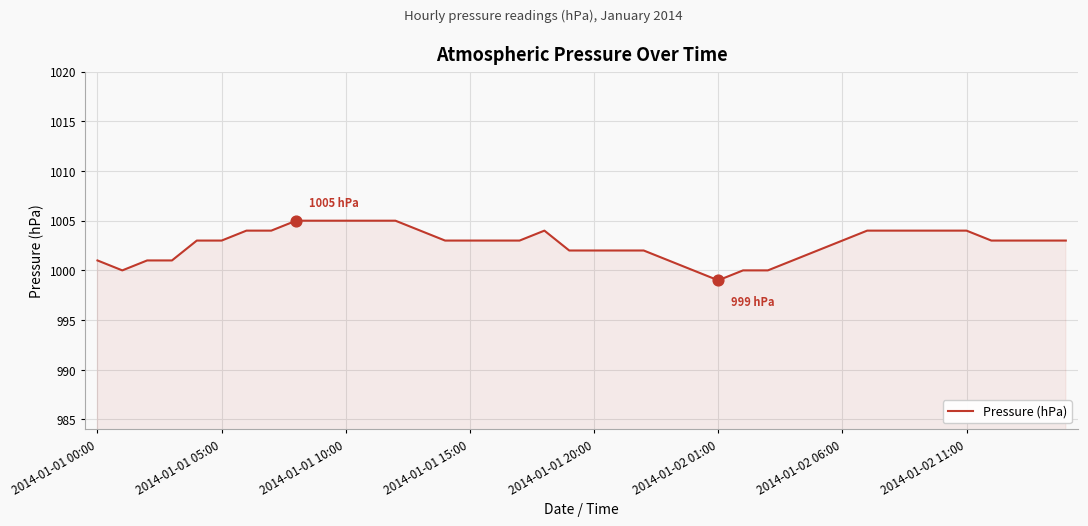

What is the minimum value shown in the chart?

999